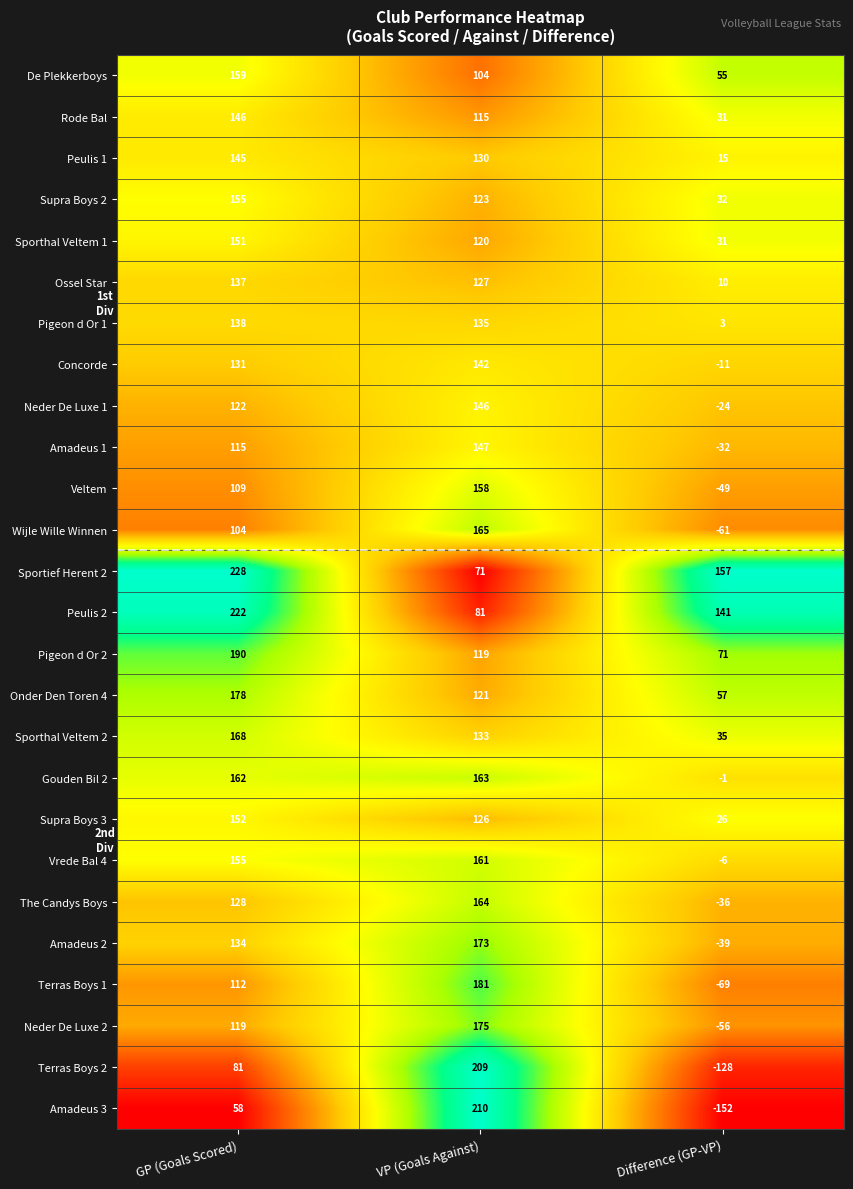

What is the average value of the Sporthal Veltem 2 series?

112